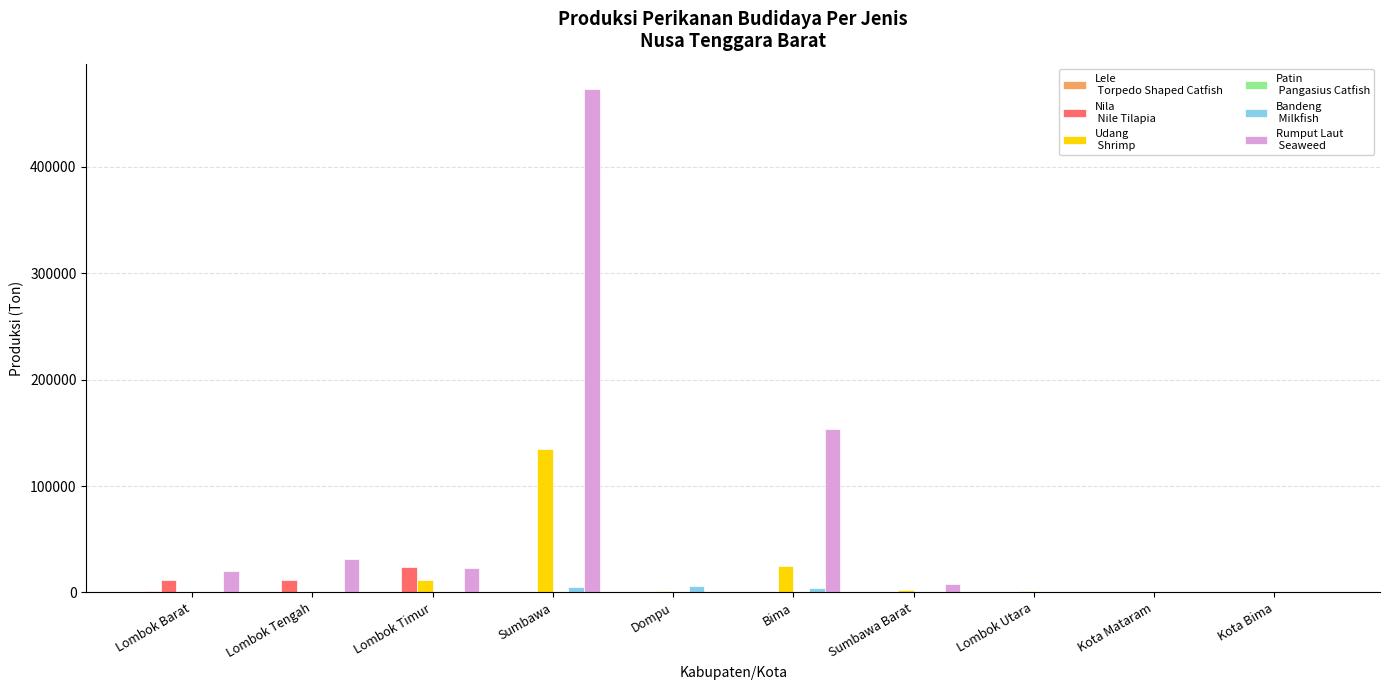

Which label corresponds to the largest value in the chart?

Sumbawa